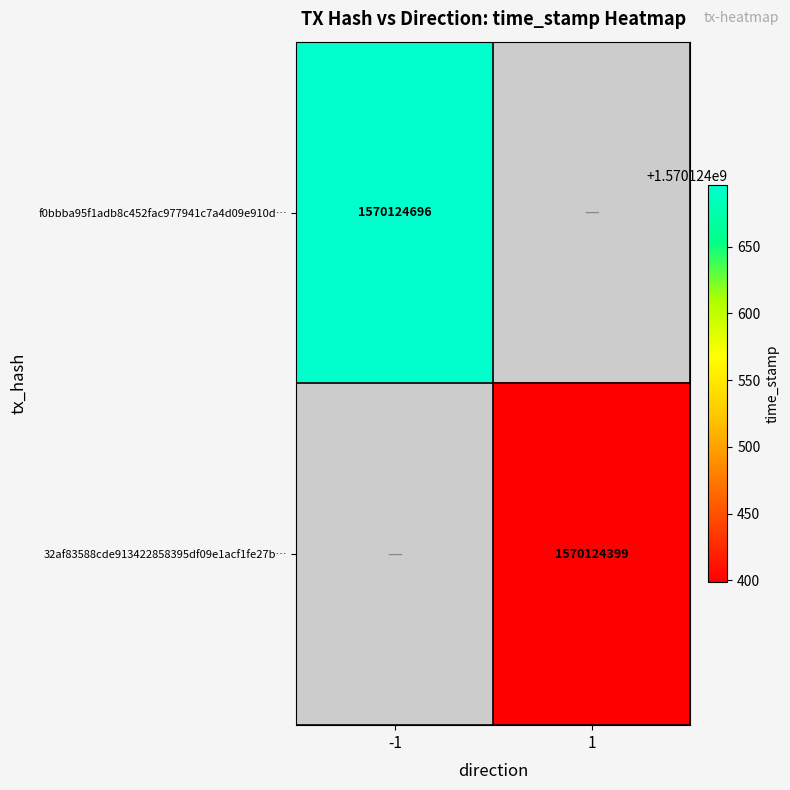

Which category has the highest value in the 32af83588cde913422858395df09e1acf1fe27b series?

1